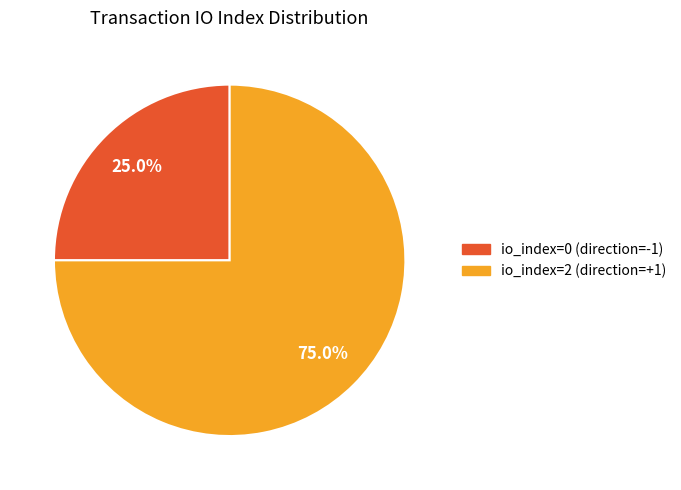

Which slice is the smallest?

io_index=0 (direction=-1)